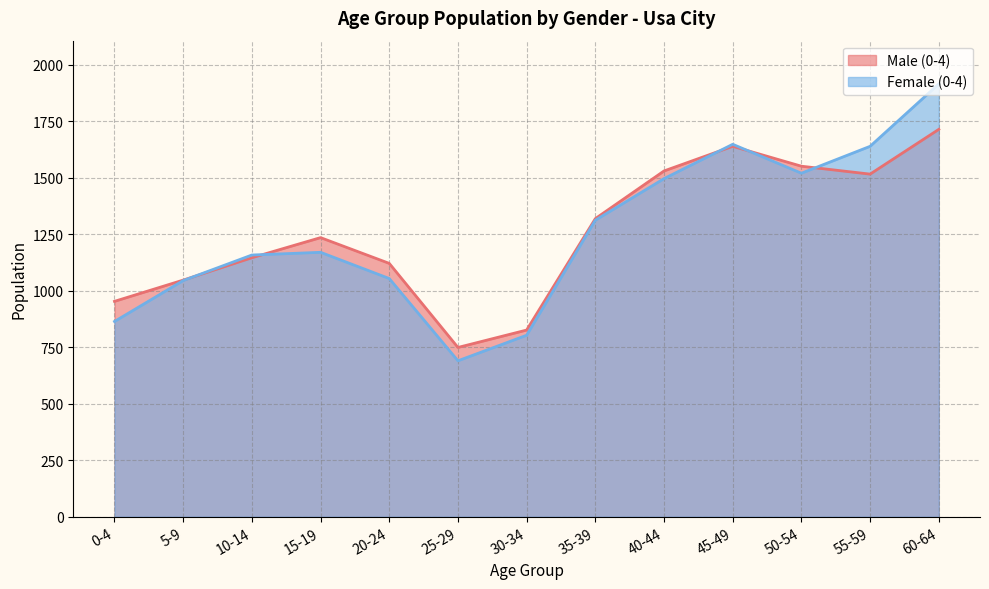

The Female (0-4) series shows 303 at 35-39. True or false?

False